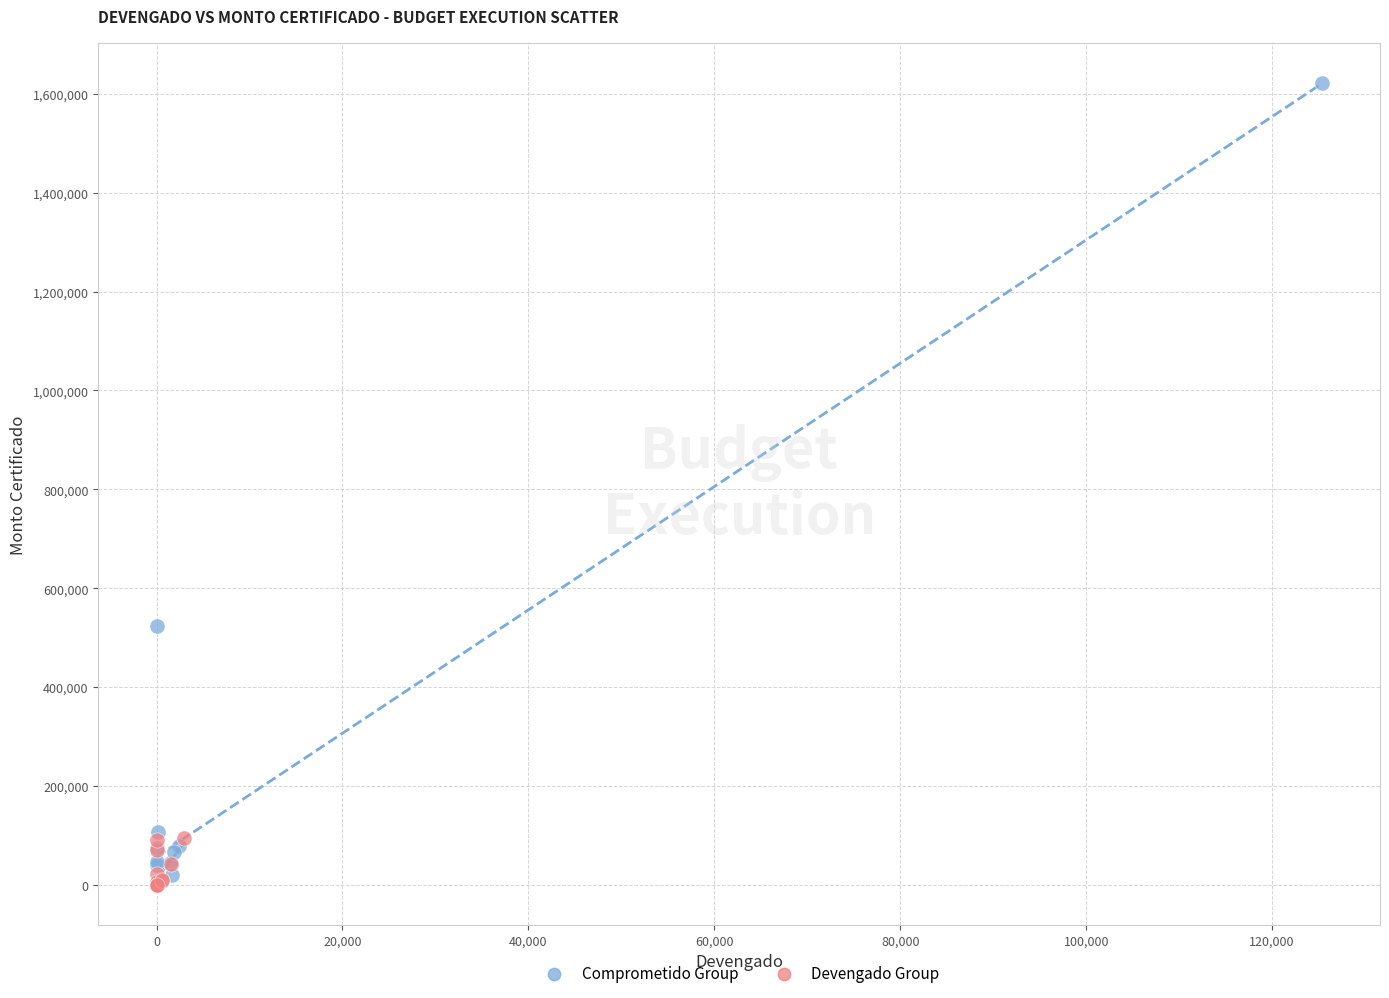

Which series has the largest Y range (max minus min)?

Comprometido Group